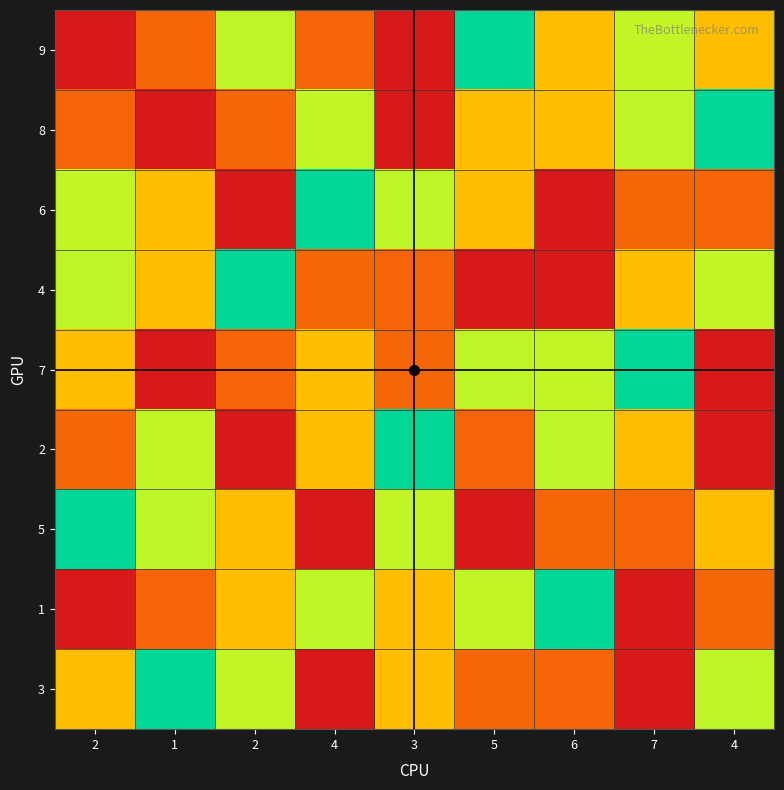

At which category is the sum across all series the highest?

2